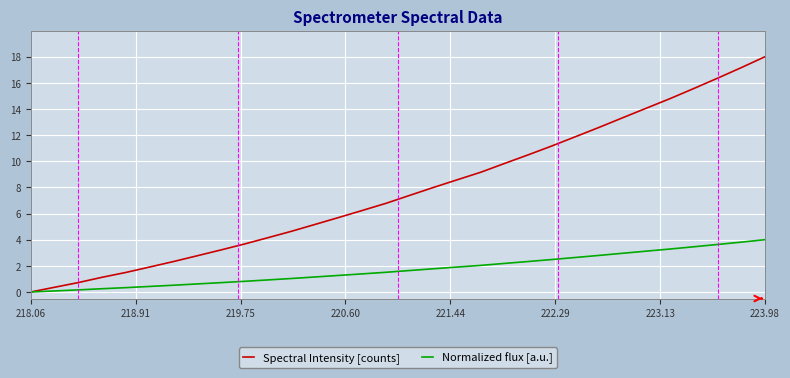

Which series has the largest total across all categories?

Spectral Intensity [counts]